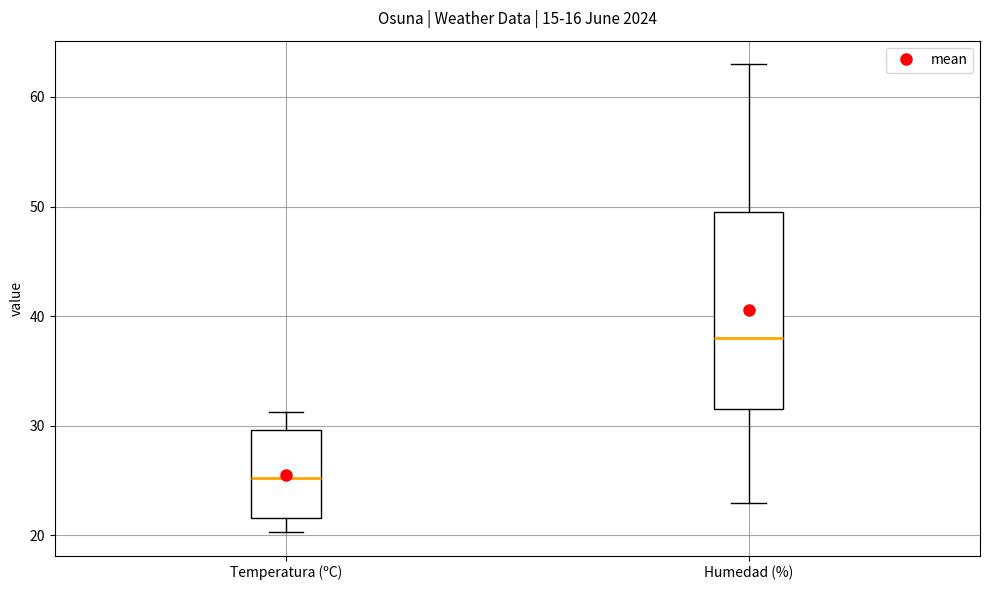

Reading left to right, read every box against the y-axis: the position of its median line, the range the box covers, and the ends of its whiskers. The values are not printed on the chart, so give them approximately, as read against the axis.

Temperatura (ºC): median 25, box 22 to 30, whiskers 20 to 31
Humedad (%): median 38, box 32 to 50, whiskers 23 to 63